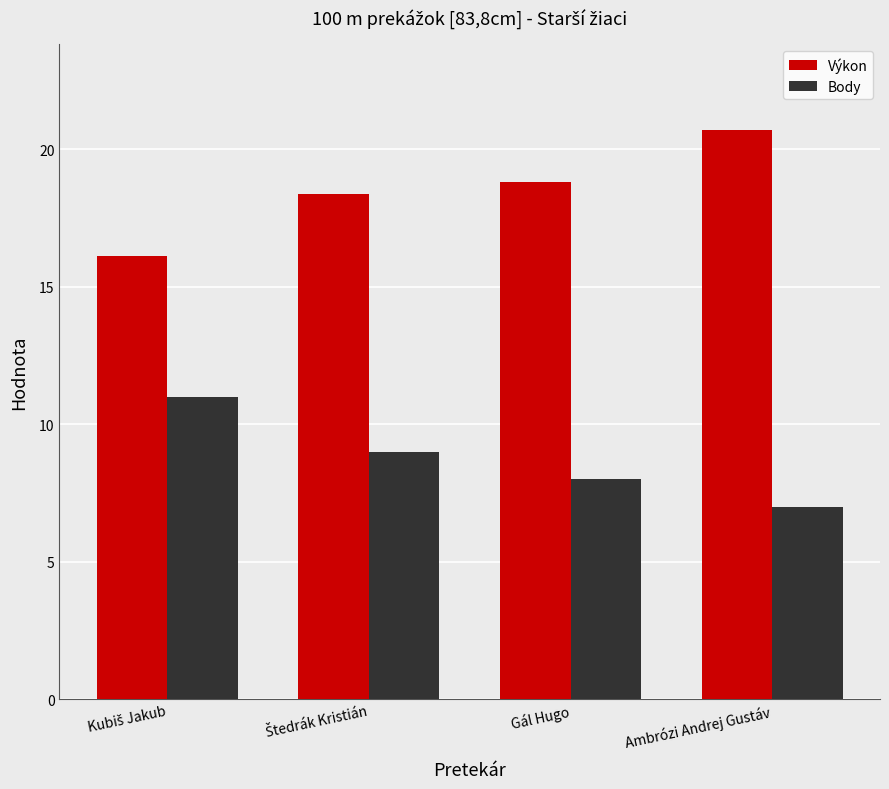

How many bars are there in total?

8